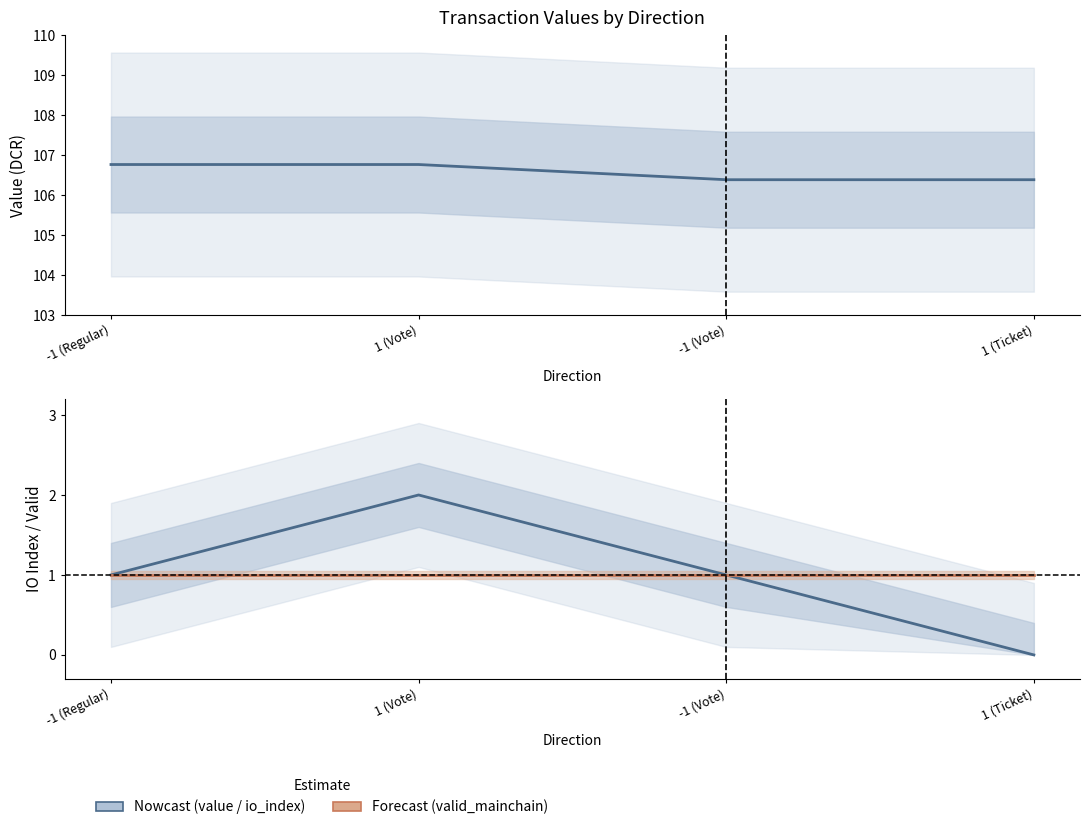

Reading left to right, list all the values displayed in this chart.

value: 106.8	106.8	106.4	106.4
io_index: 1.0	2.0	1.0	0.0
valid_mainchain: 1.0	1.0	1.0	1.0